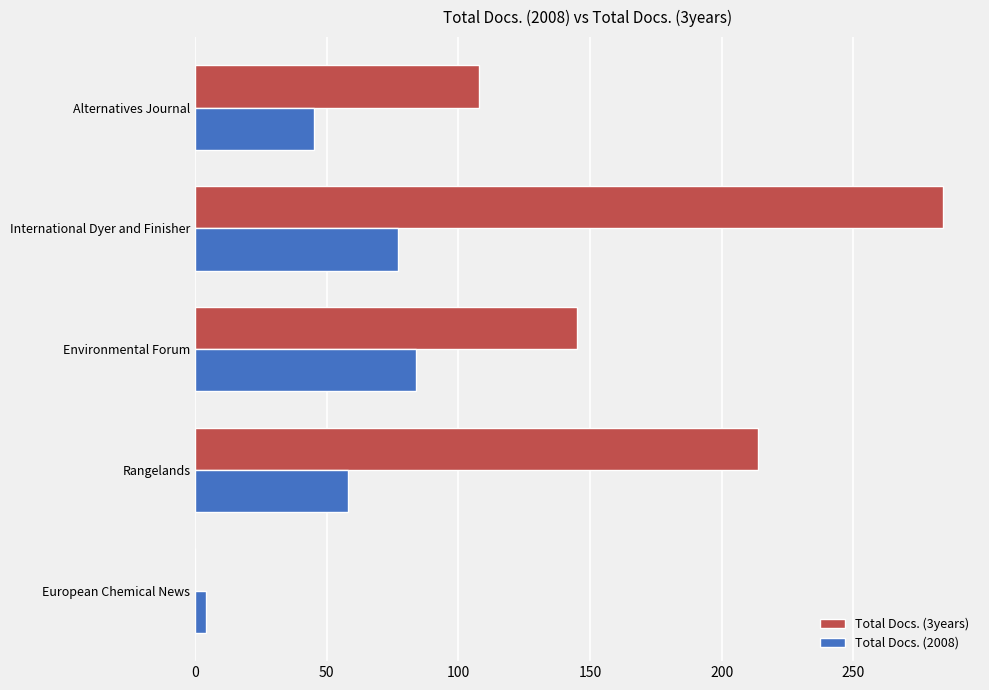

What is the sum of all Total Docs. (2008) values?

268